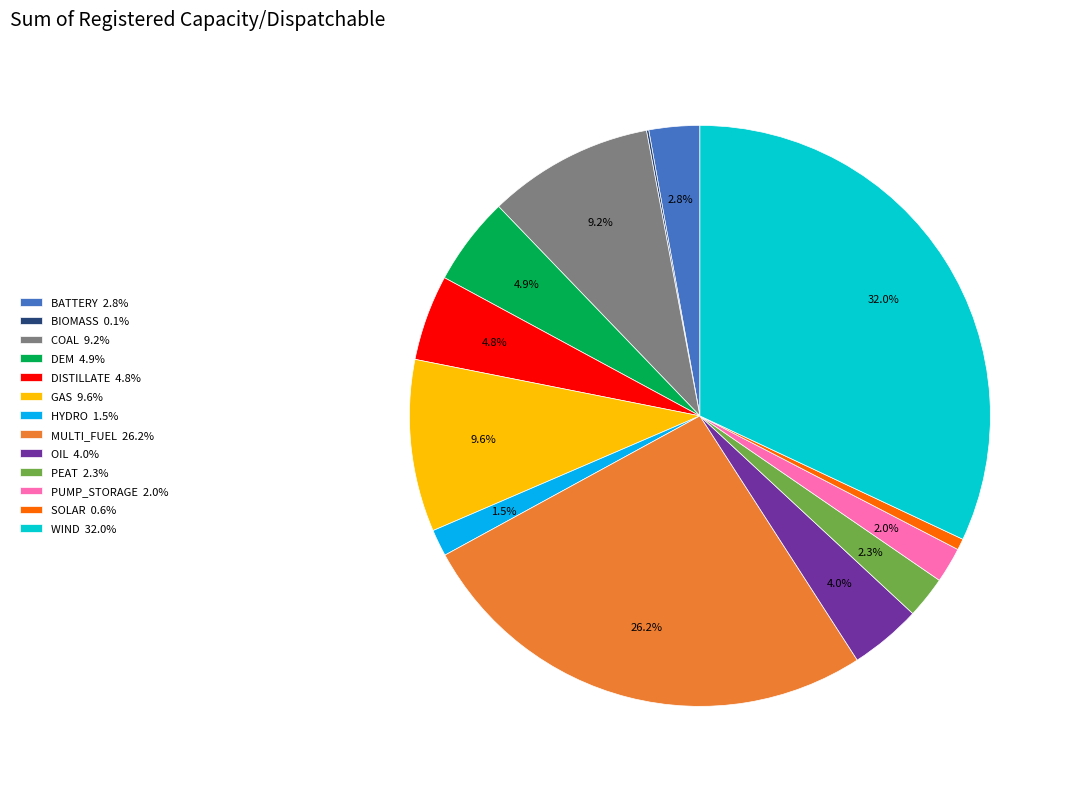

To the nearest percent, what portion does OIL represent?

4%